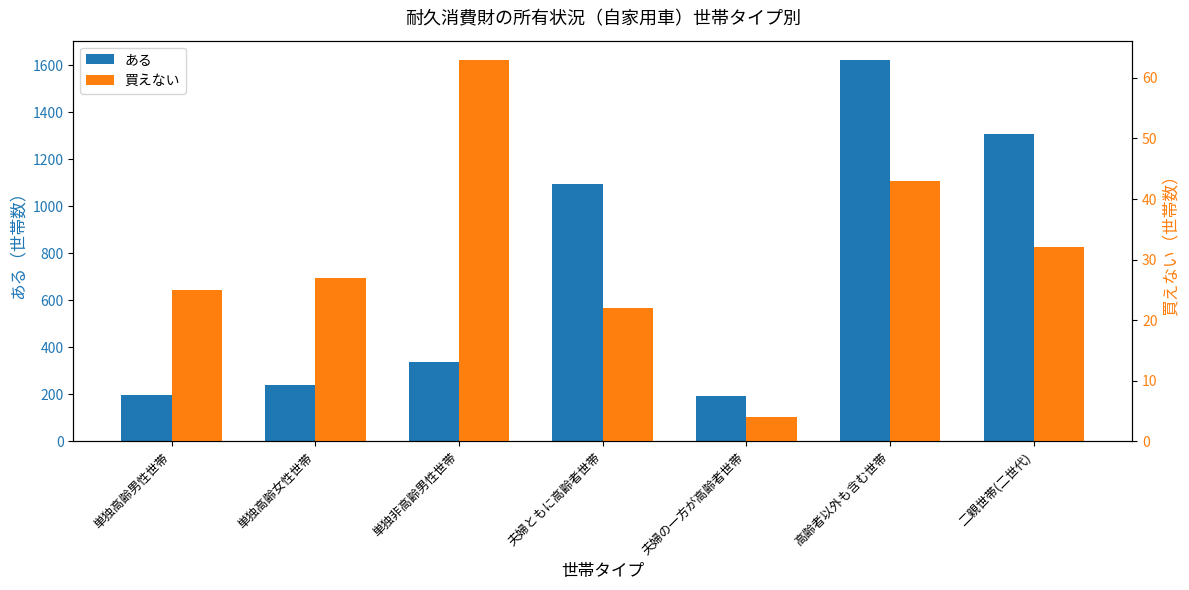

What is the label of the 1st bar from the right?

二親世帯(二世代)